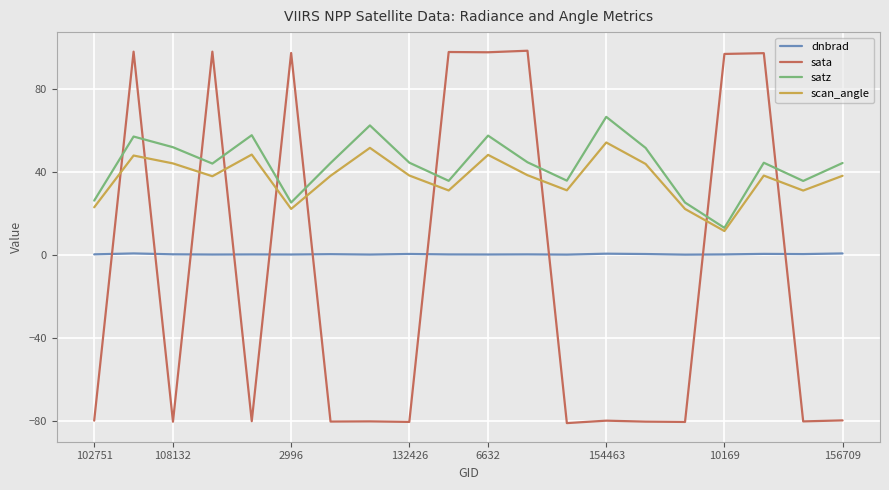

Count the dnbrad values in the range 0 to 1.

20